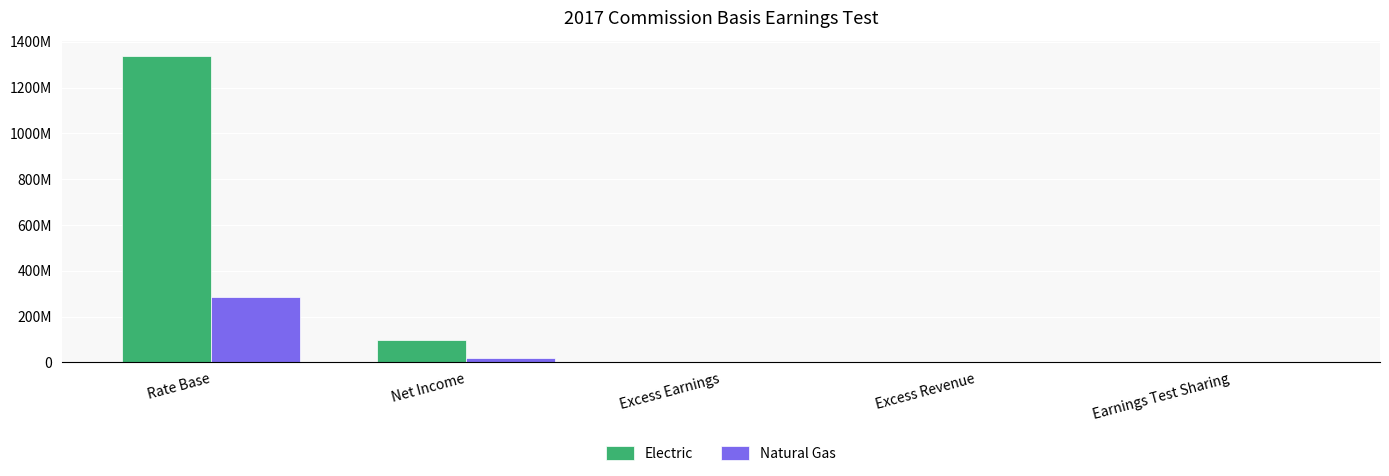

What are all the series names shown in the legend?

Electric, Natural Gas